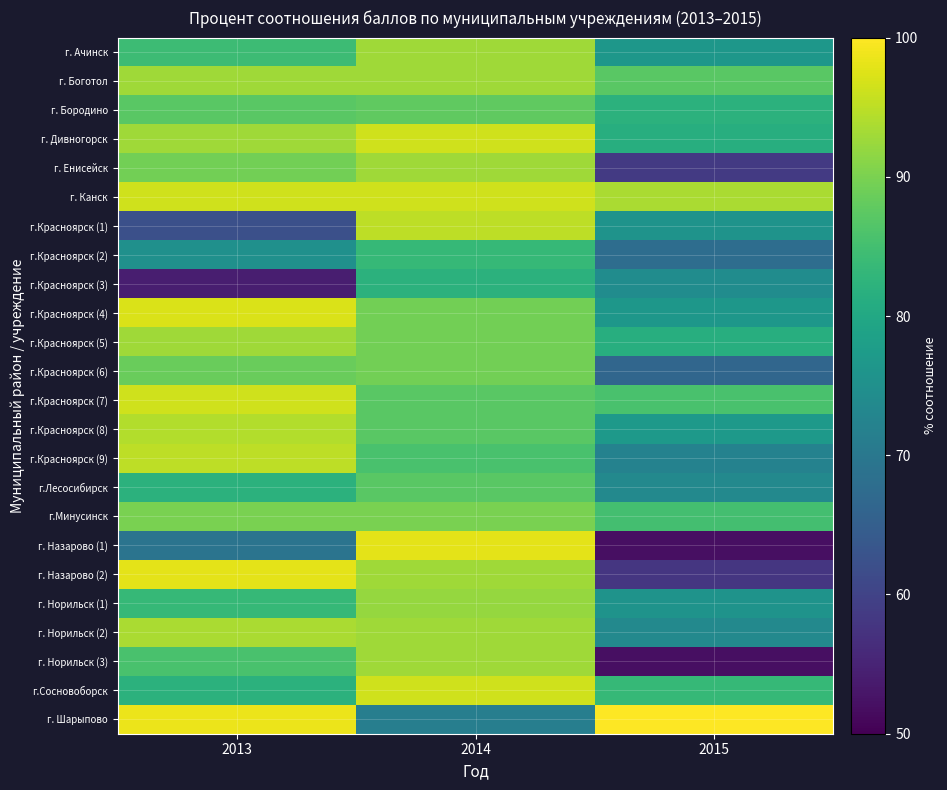

Count the number of data series in this chart.

24